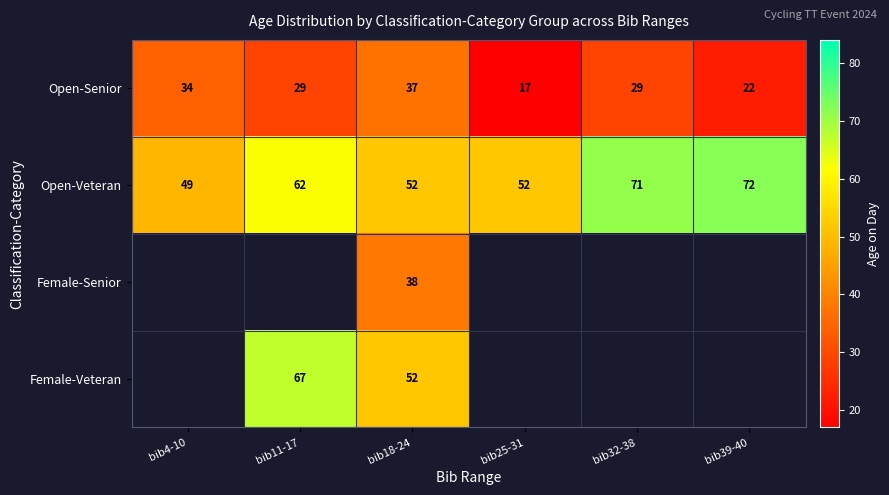

What is the spread (max minus min) of values at bib4-10?

15.0